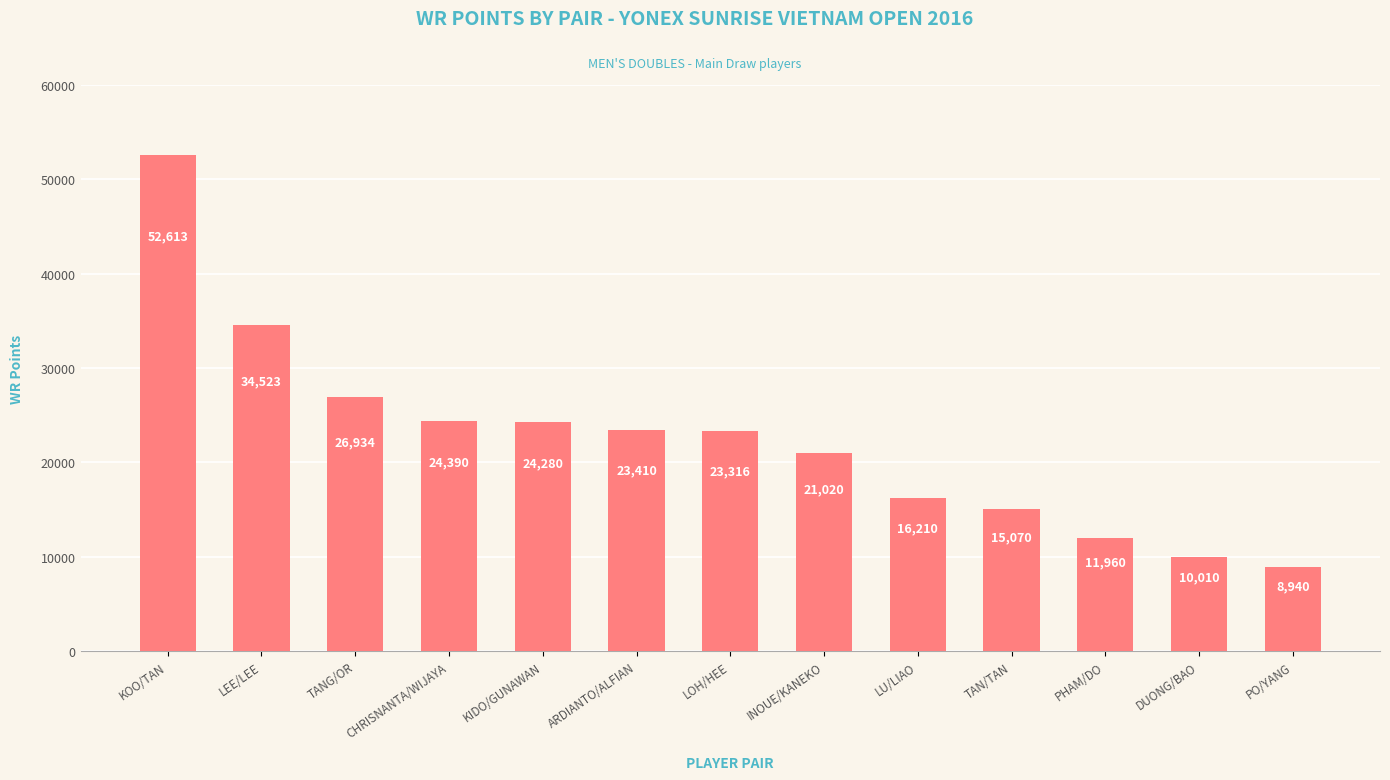

What is the sum of all values?

292676